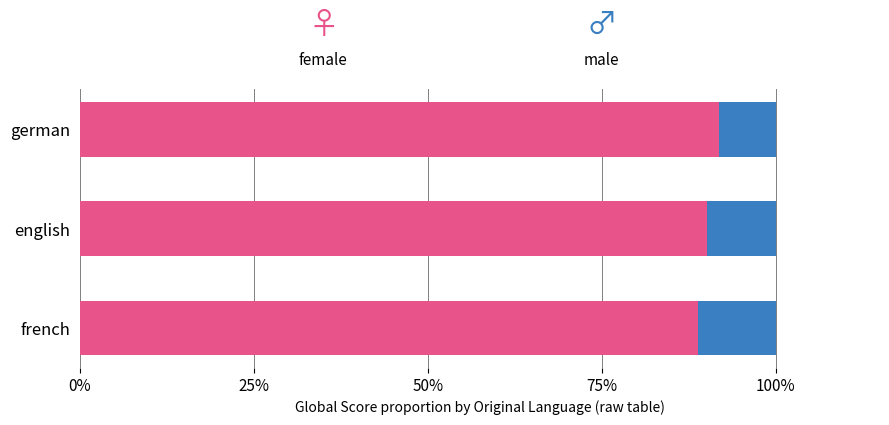

What is the total value across all series at french?

100.0